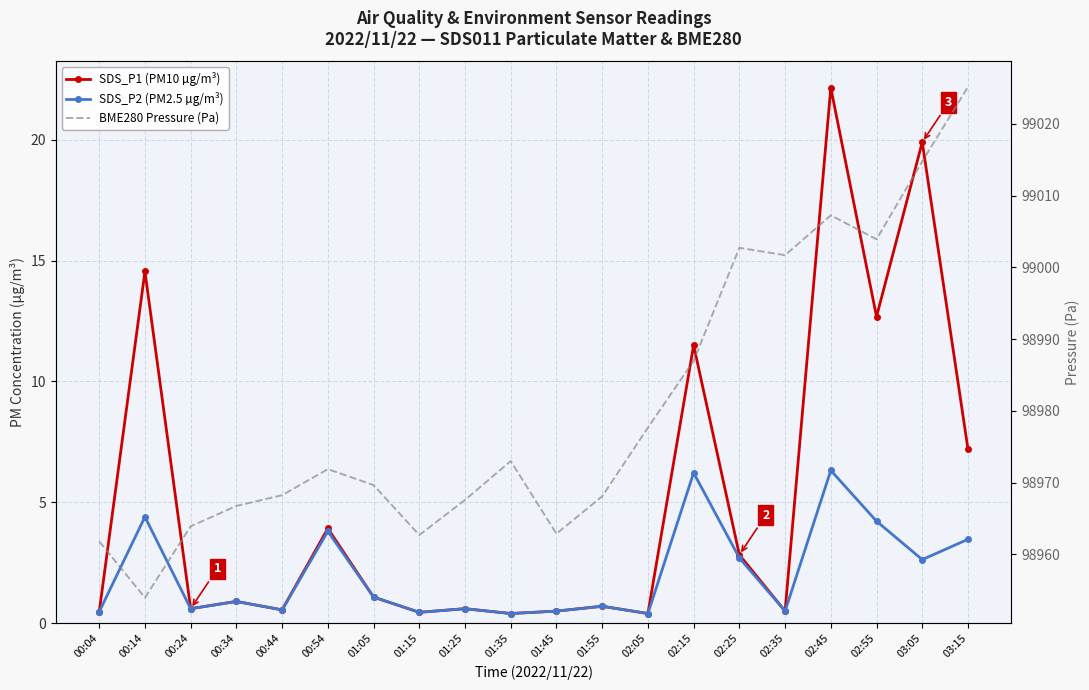

In BME280 Pressure (Pa), how many points are higher than both neighbors (excluding endpoints)?

4